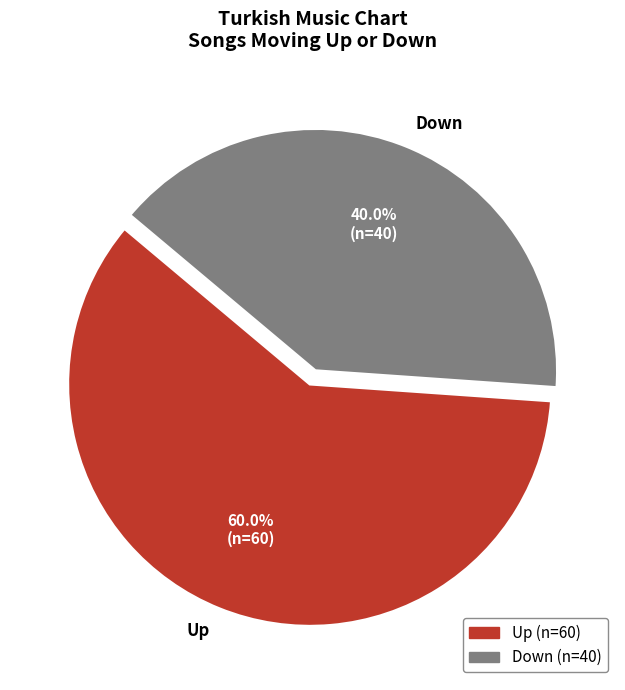

Combined, do Up and Down account for over 50%?

Yes